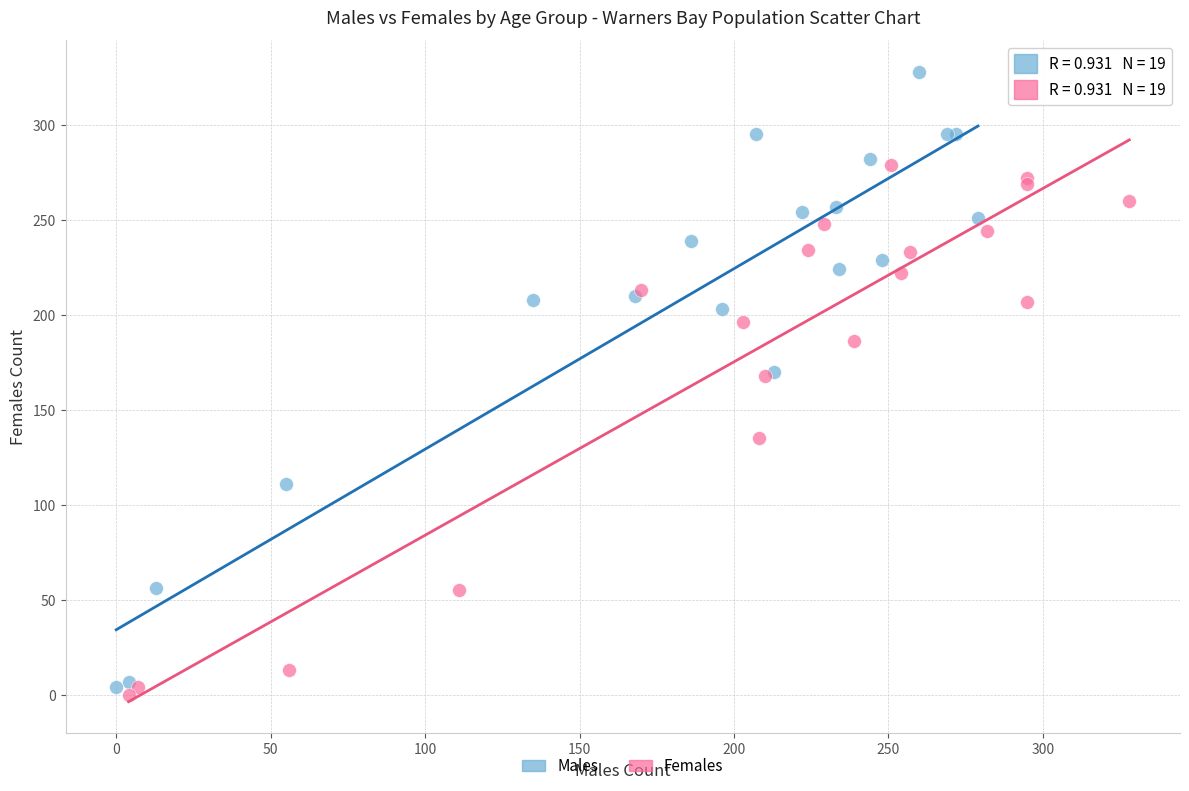

Which series has the largest Y range (max minus min)?

Males